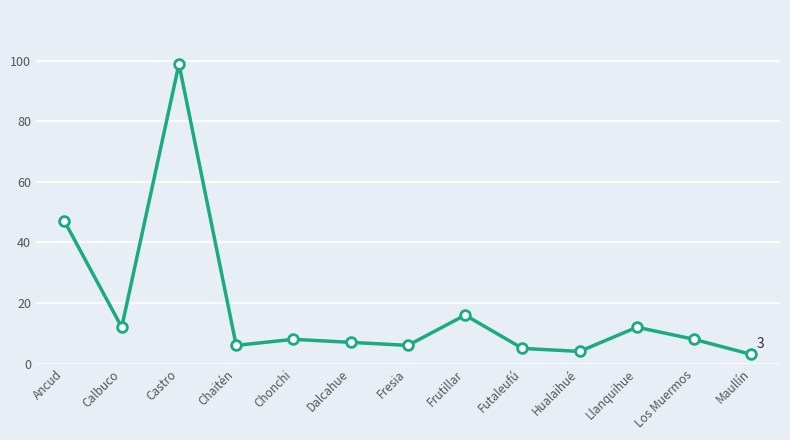

What is the label of the 1st point from the right?

Maullín